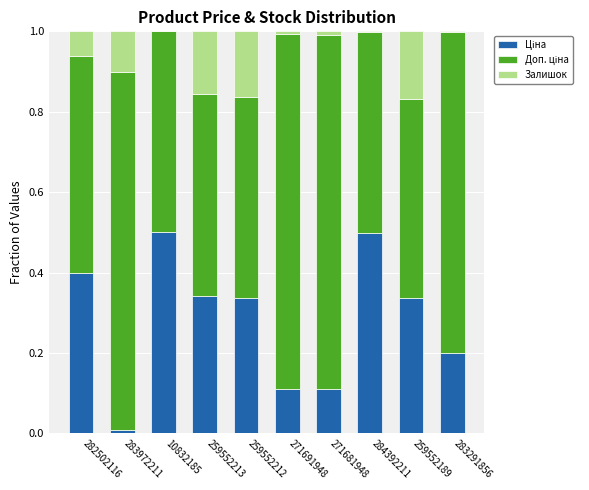

Are the bars grouped side by side (vs. stacked)?

No